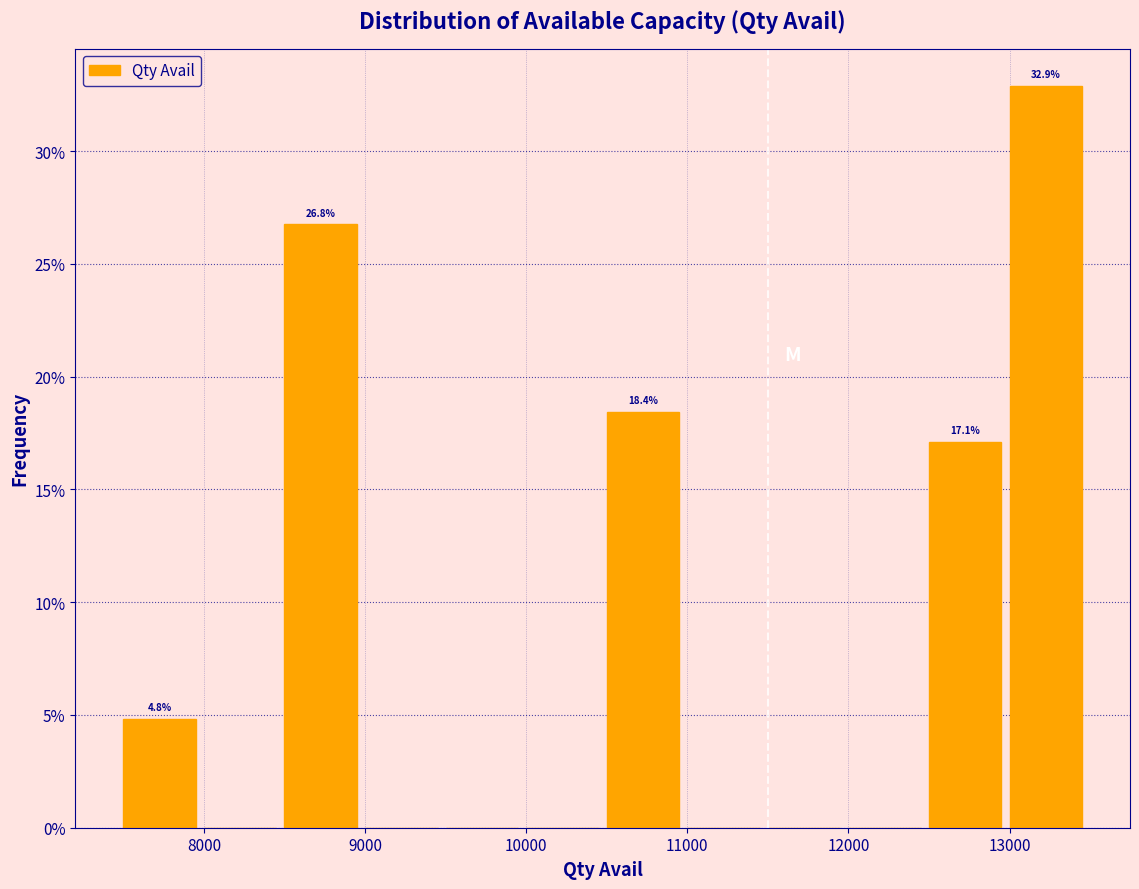

Over which range of the x-axis is the bar tallest?

13000 to 13500